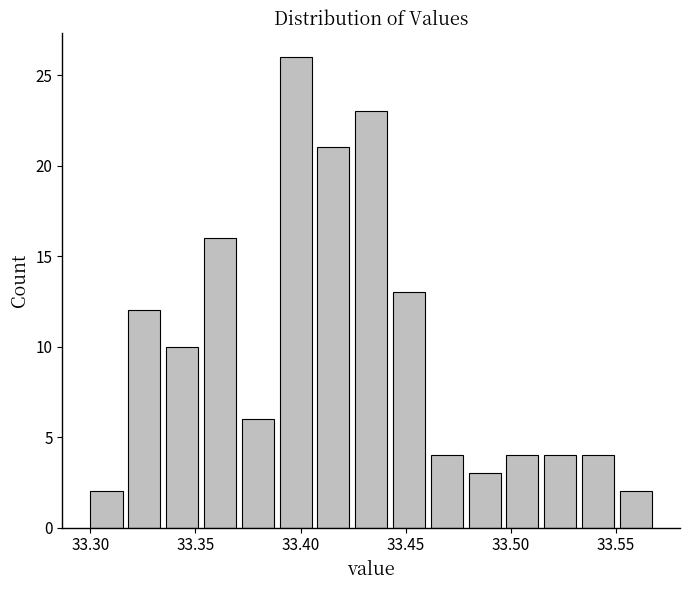

Read against the x-axis, roughly where is the centre of the tallest bar?

33.400